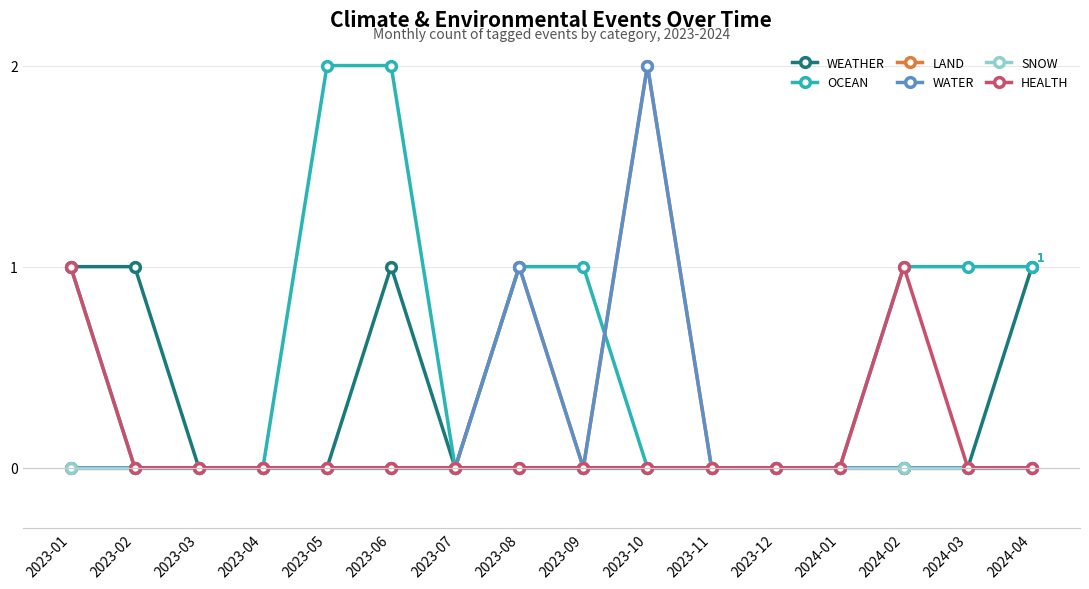

Does the chart have visible grid lines?

Yes